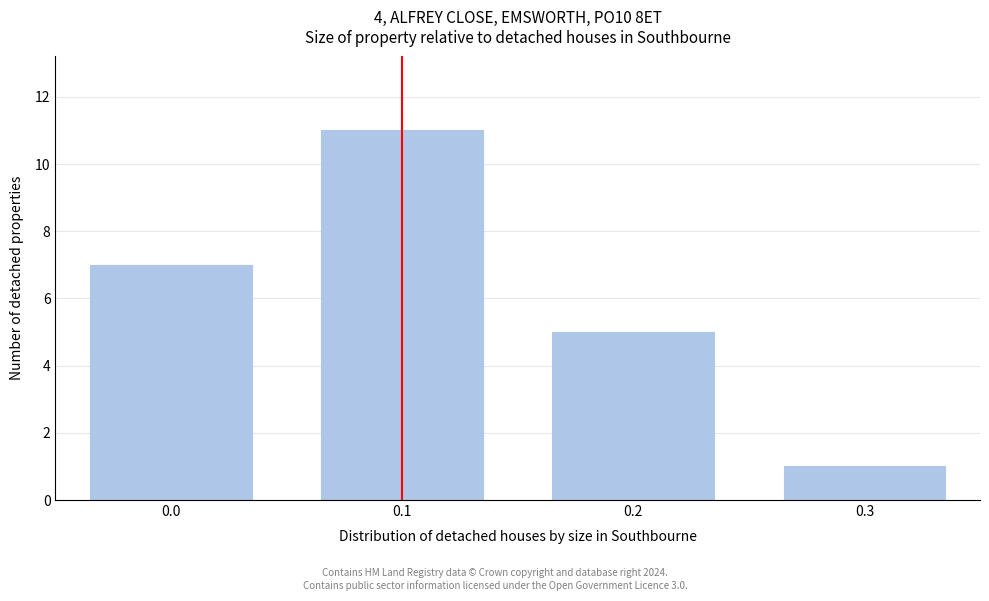

Reading left to right, what are all the values shown in this chart?

7	11	5	1